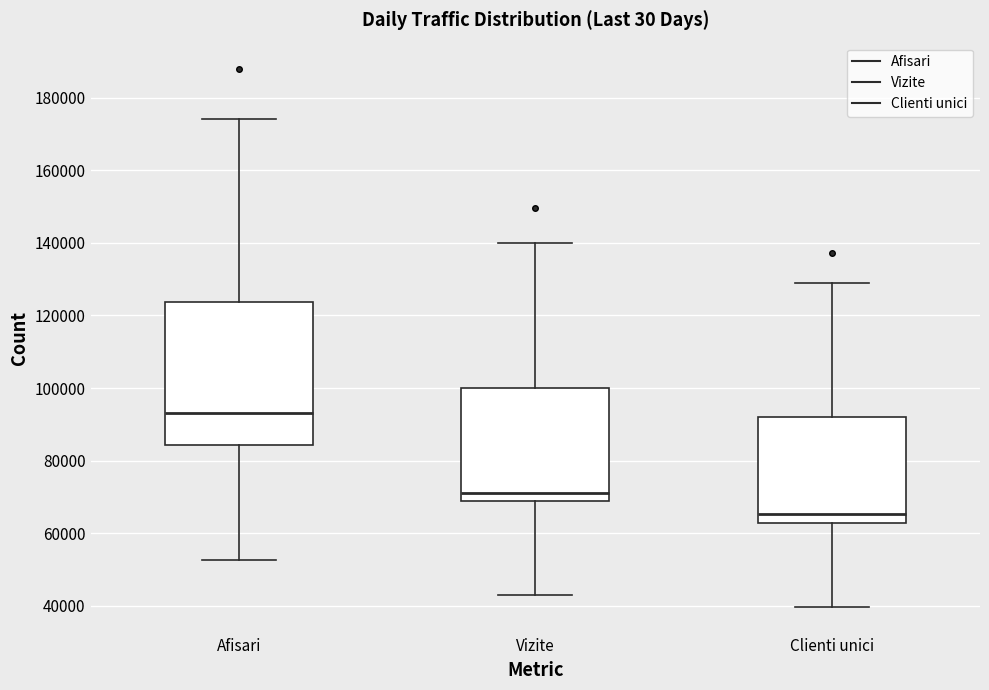

Reading left to right, transcribe this box plot: for each box, give where its median line is, the range the box spans, and where its two whiskers end, as read against the y-axis. The values are not printed on the chart, so give them approximately, as read against the axis.

Afisari: median 94000, box 84000 to 124000, whiskers 52000 to 174000
Vizite: median 72000, box 68000 to 100000, whiskers 42000 to 140000
Clienti unici: median 66000, box 62000 to 92000, whiskers 40000 to 128000